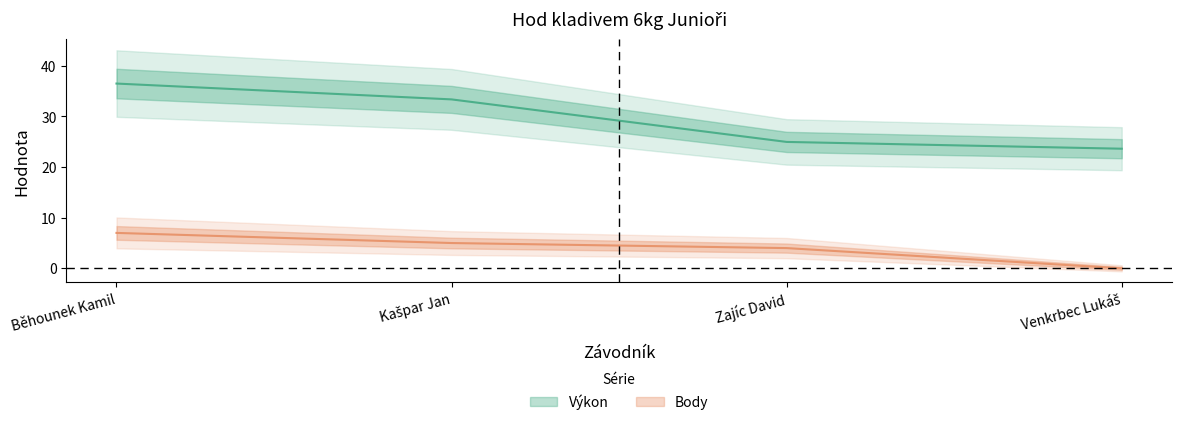

True or false: Výkon has more than 1 points higher than both neighbors.

False